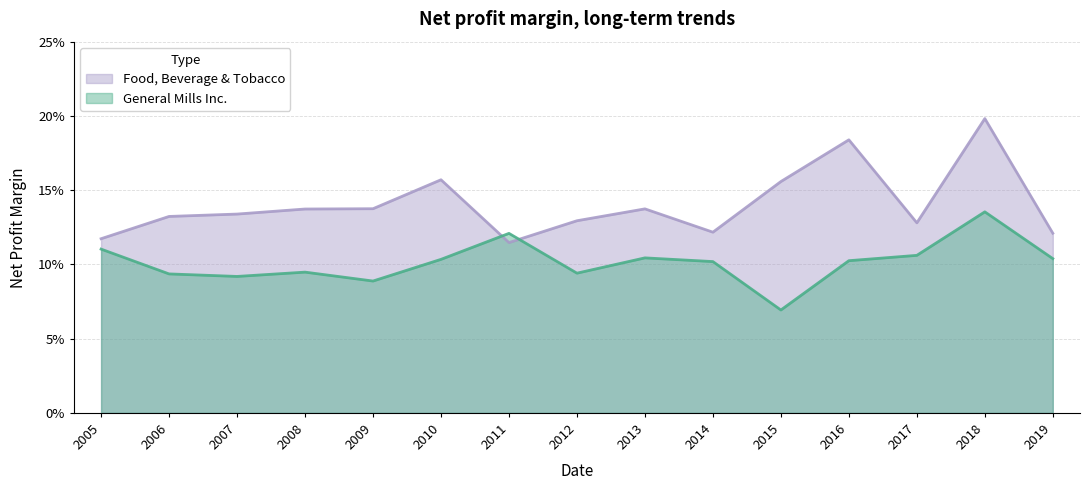

Between which two adjacent categories do General Mills Inc. and Food, Beverage & Tobacco first intersect?

2010 and 2011